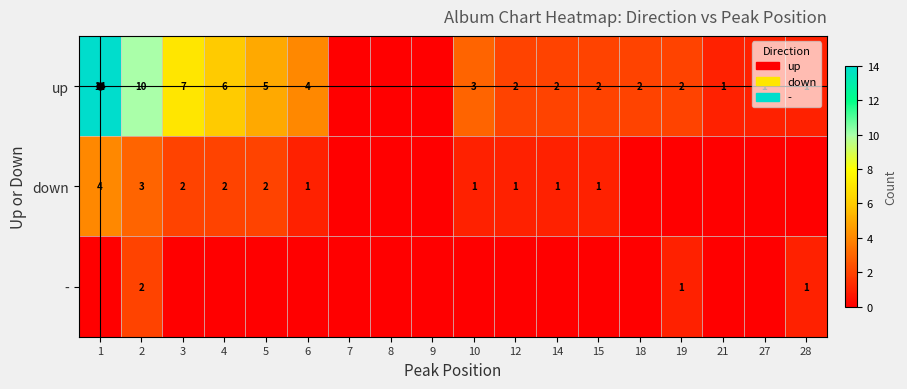

Is it true that down equals 3 at 5?

False